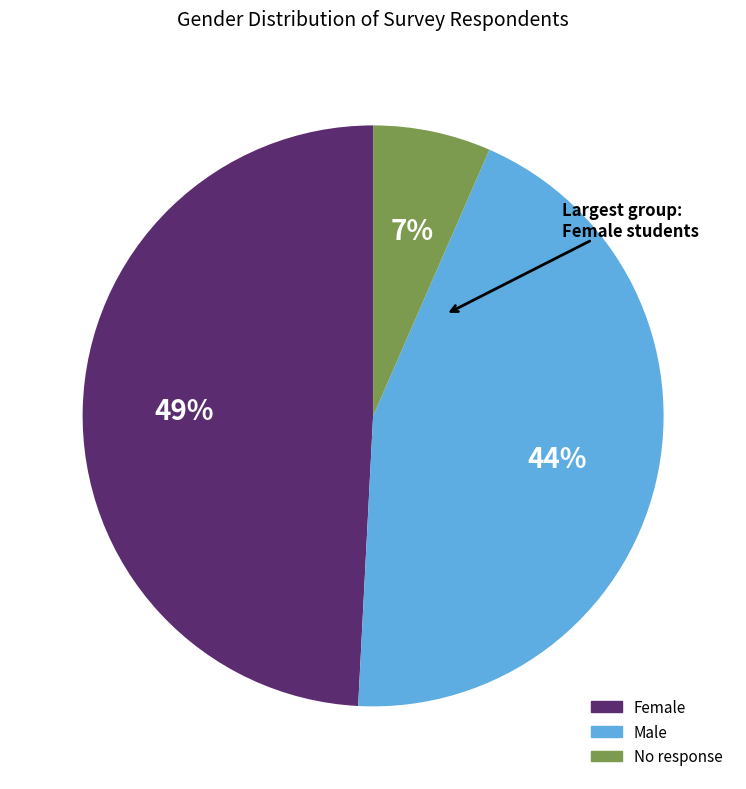

Combined, do No response and Male account for over 50%?

Yes